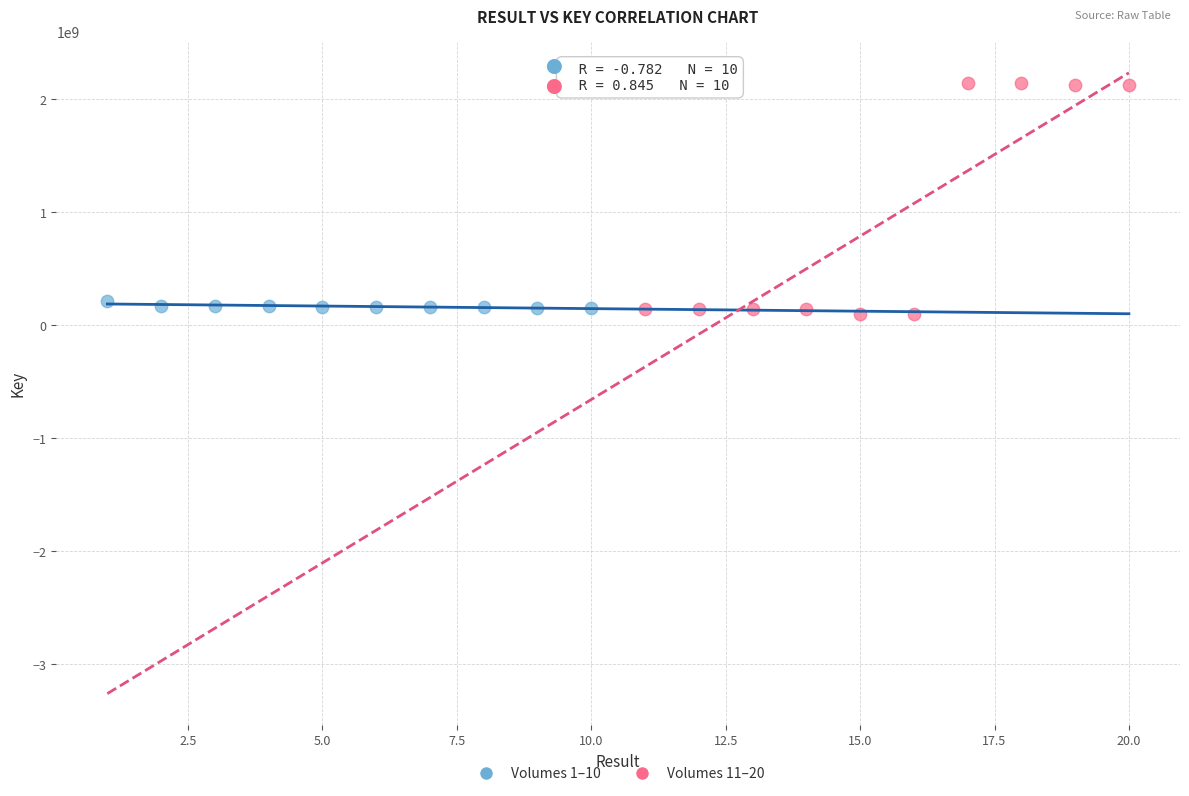

Which series contains the highest Y value?

Volumes 11–20